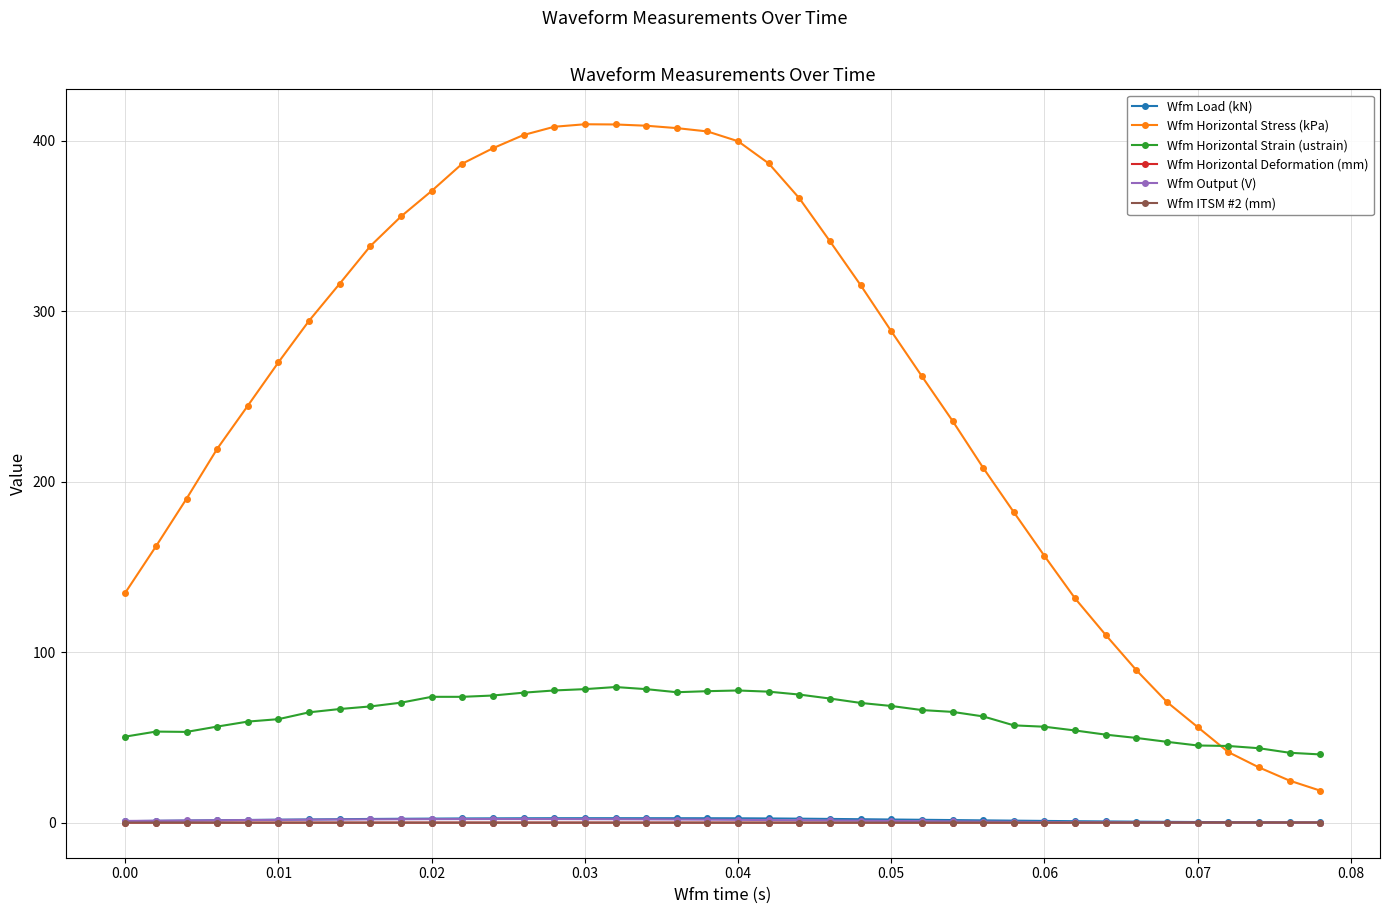

Count the Wfm Horizontal Deformation (mm) values in the range 0 to 1.

40